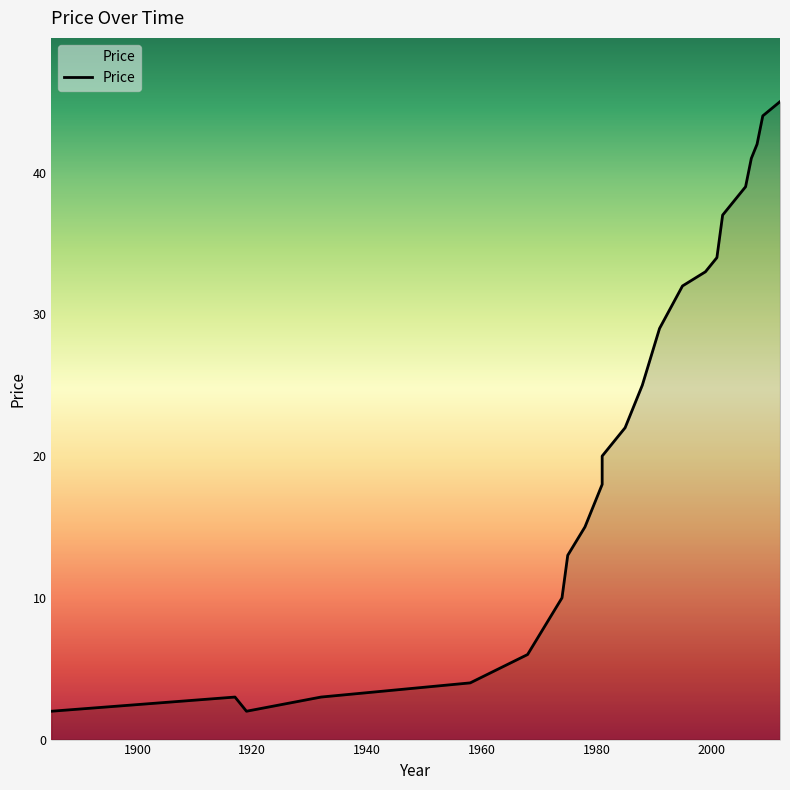

What value does the data have at 2009?

44